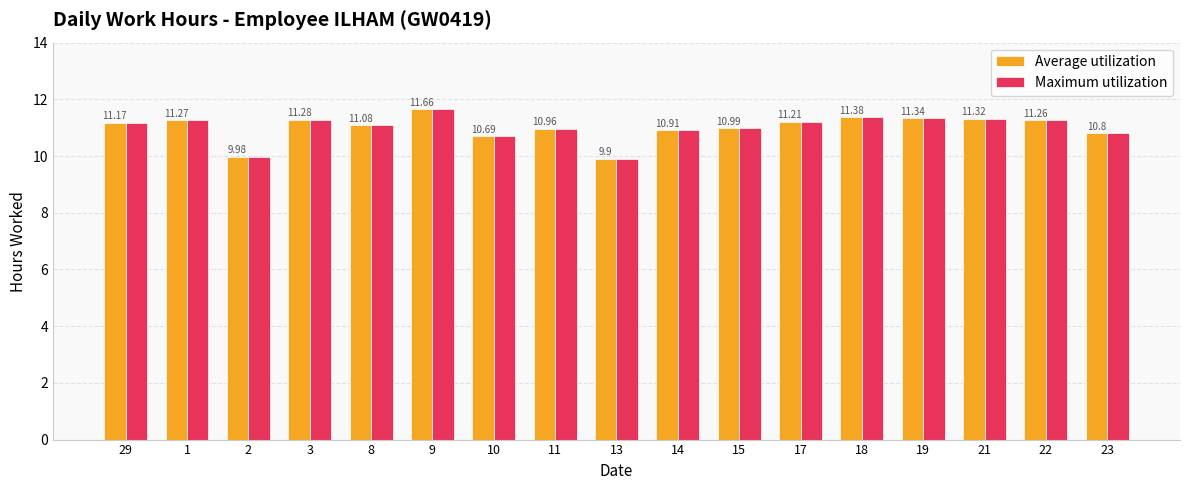

How many groups of bars are there?

17